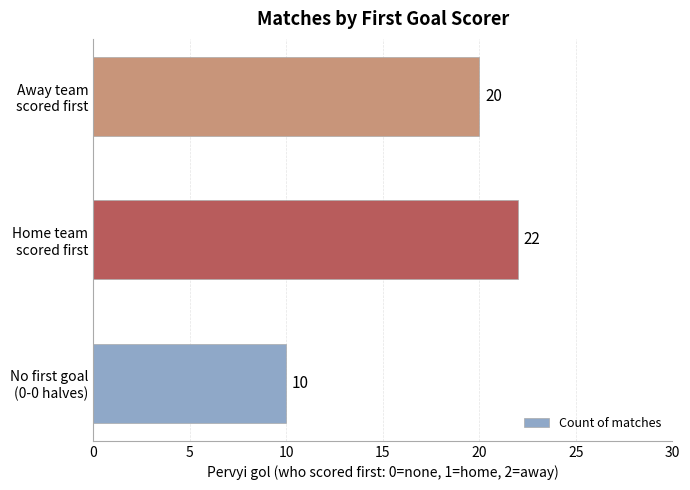

Count the values in the range 10 to 22.

3